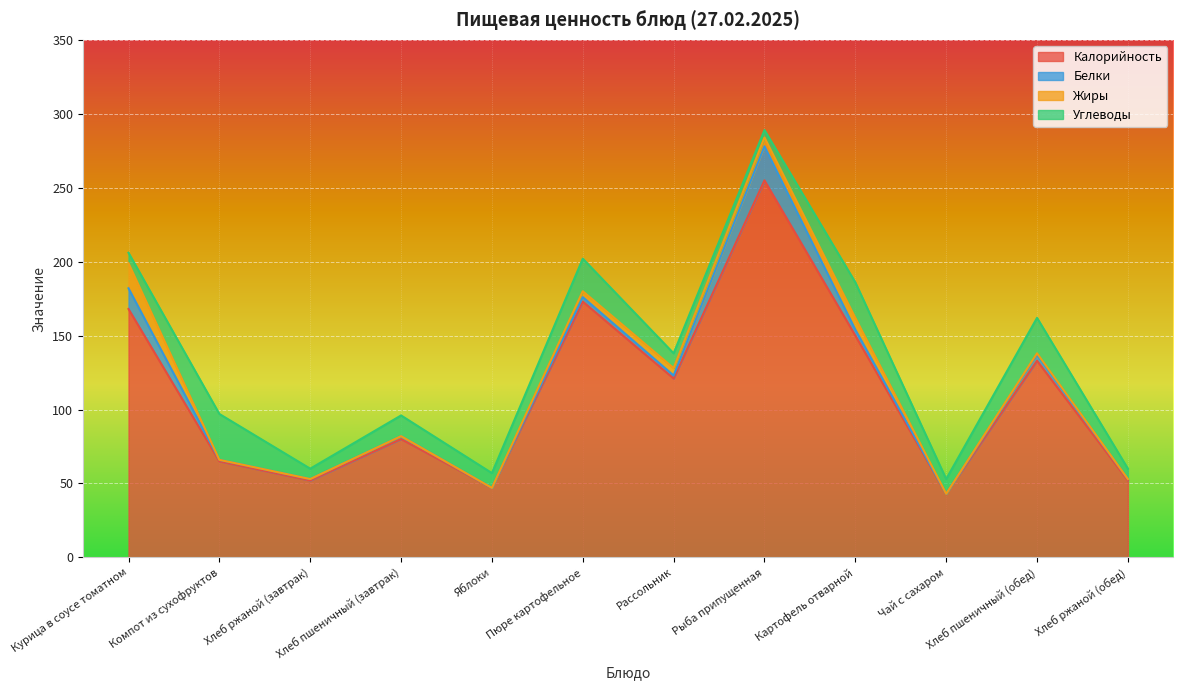

True or false: Белки has more than 0 points higher than both neighbors.

True